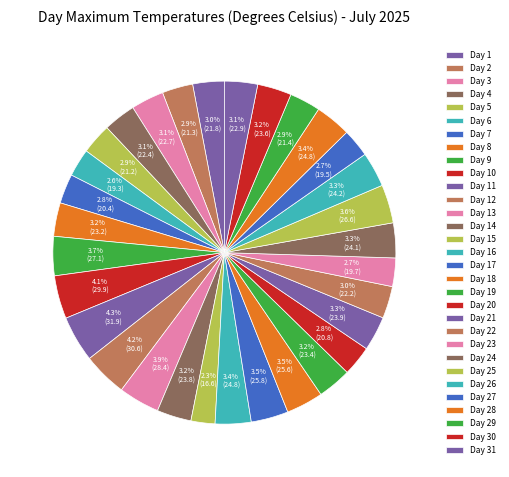

Which category has the biggest portion of the pie?

Day 11